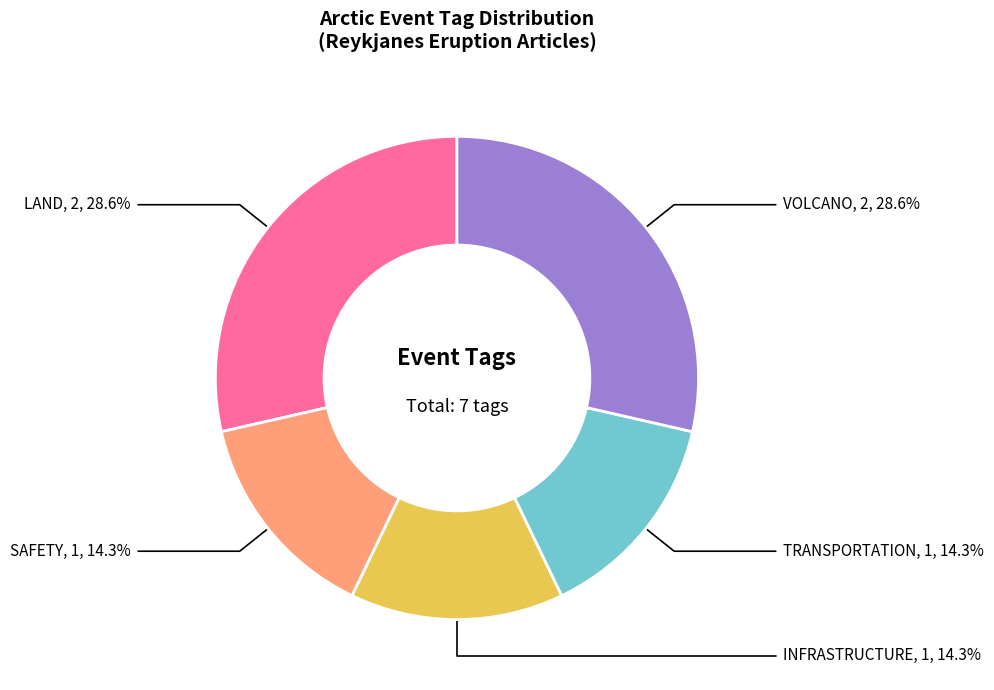

Approximately how many times larger is the value at TRANSPORTATION compared to VOLCANO?

0.5